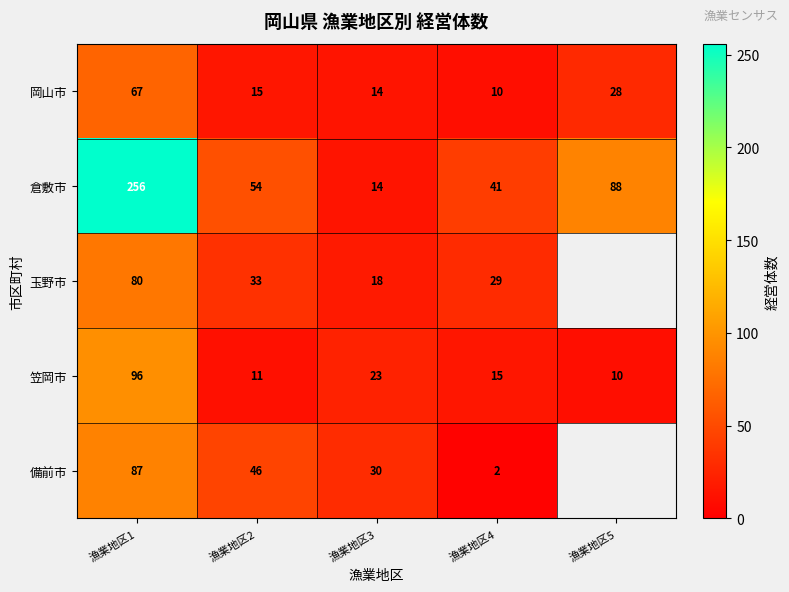

At 漁業地区4, list the series in order from smallest to largest.

備前市, 岡山市, 笠岡市, 玉野市, 倉敷市